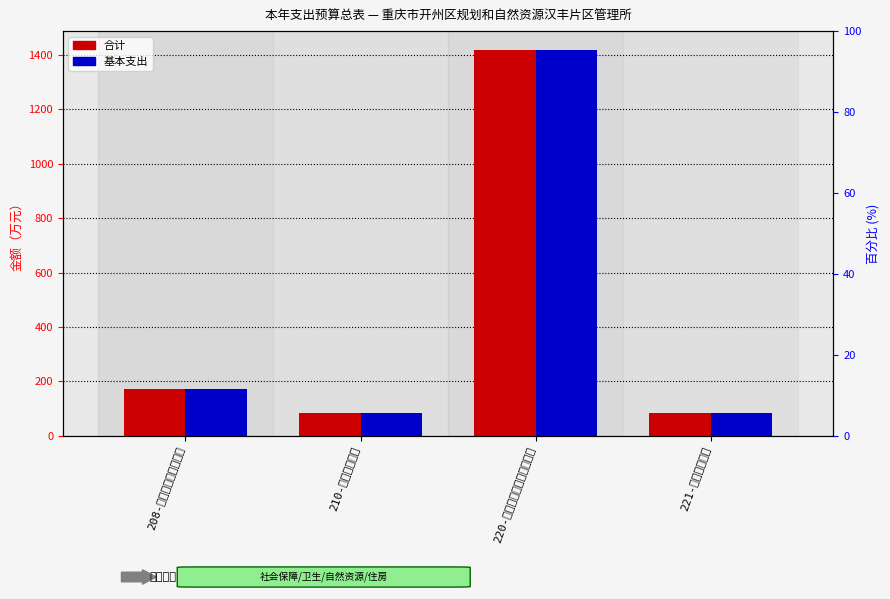

Read the 合计 value at 210-卫生健康支出.

85.1